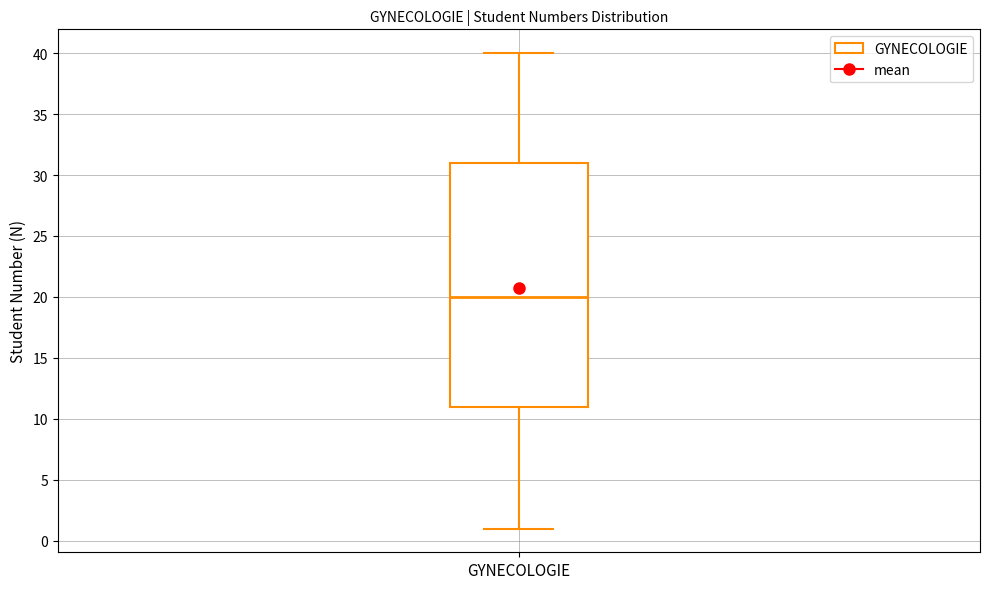

Read this box plot against the y-axis: the position of the median line, the range covered by the box, and the ends of both whiskers. The values are not printed on the chart, so give them approximately, as read against the axis.

median 20, box 11 to 31, whiskers 1 to 40